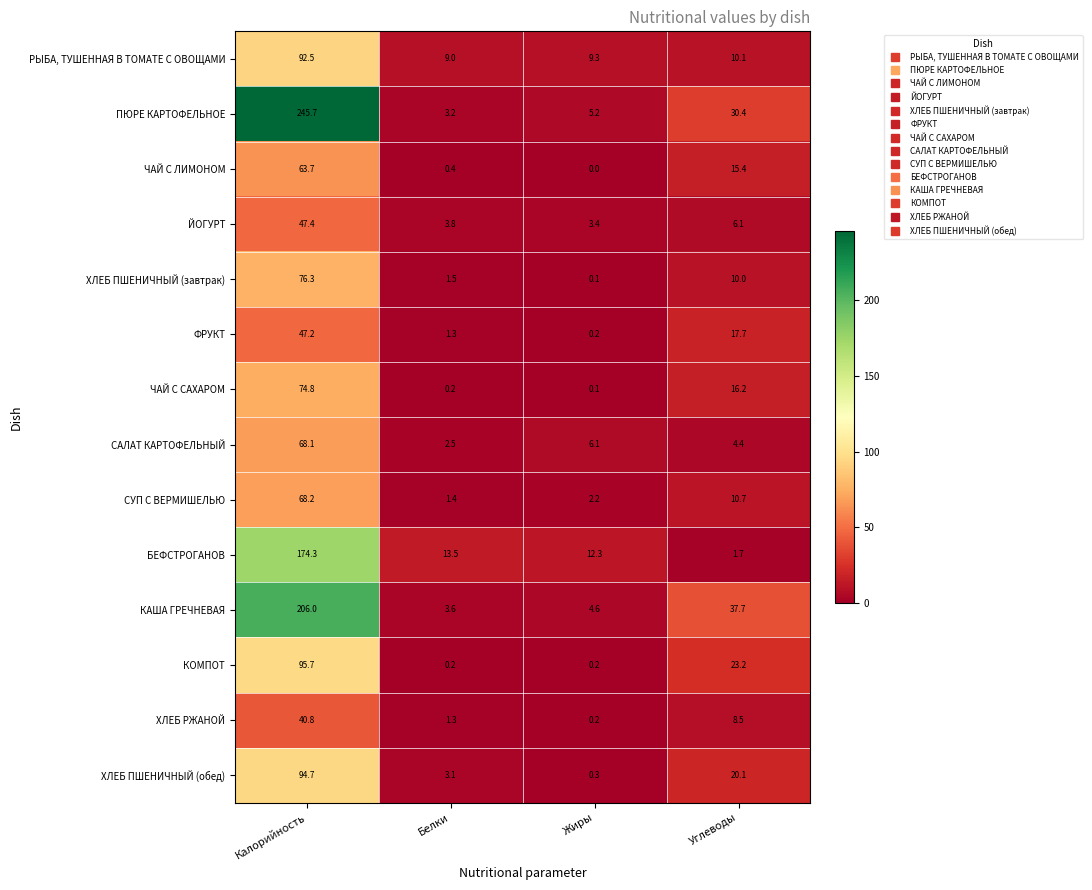

How many data points does each series have?

4